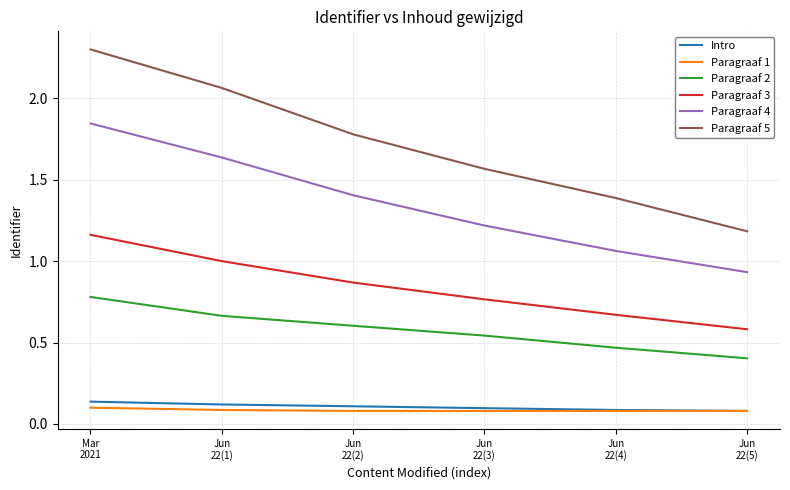

True or false: Intro and Paragraaf 2 cross at least once.

False